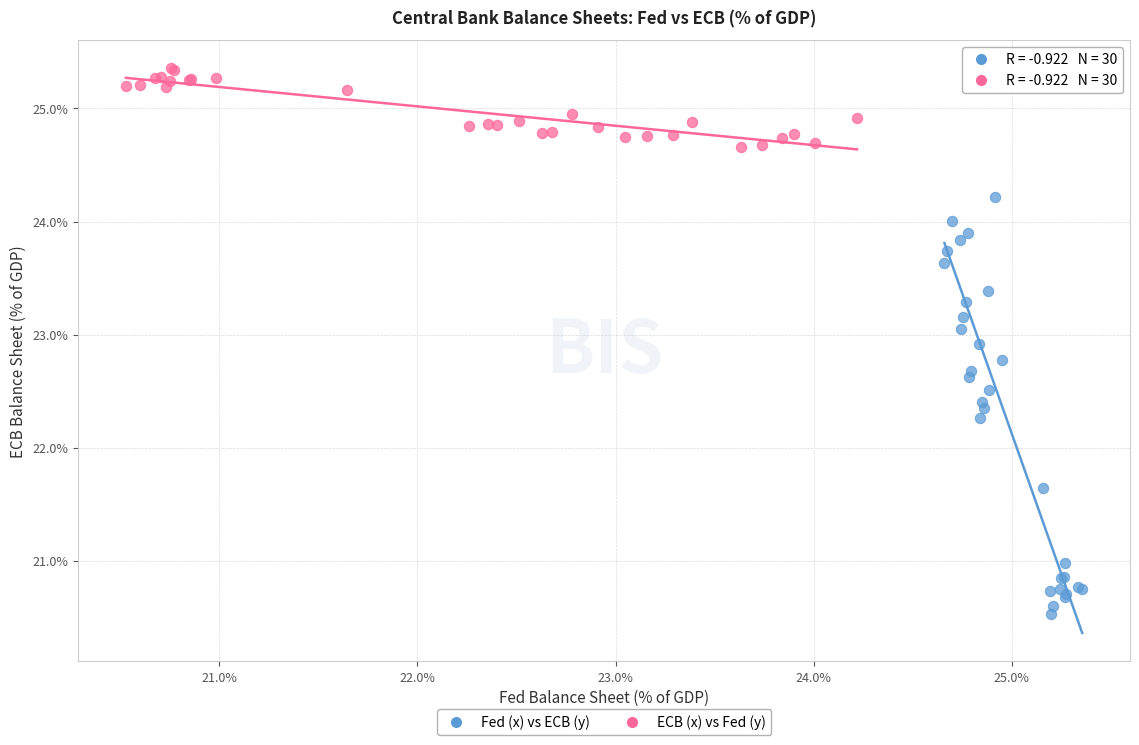

Which series has the widest spread of Y values?

Fed (x) vs ECB (y)